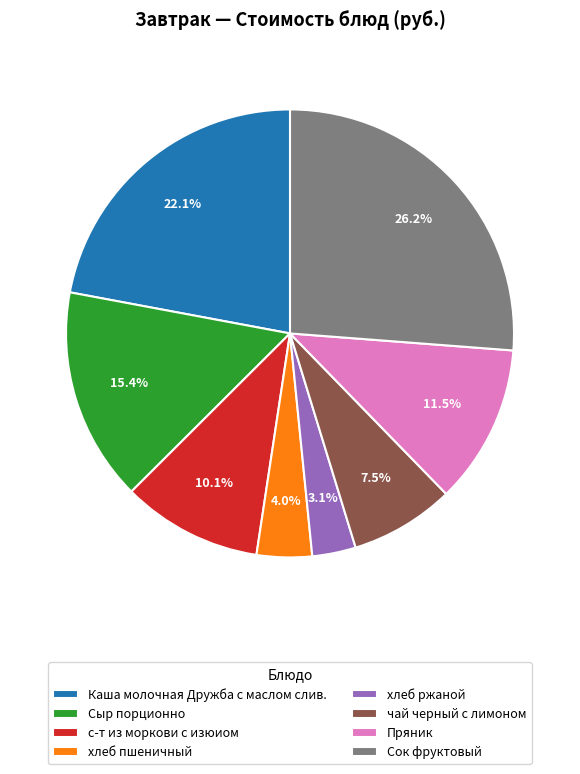

What is the ratio of the value at Пряник to the value at хлеб ржаной?

3.7